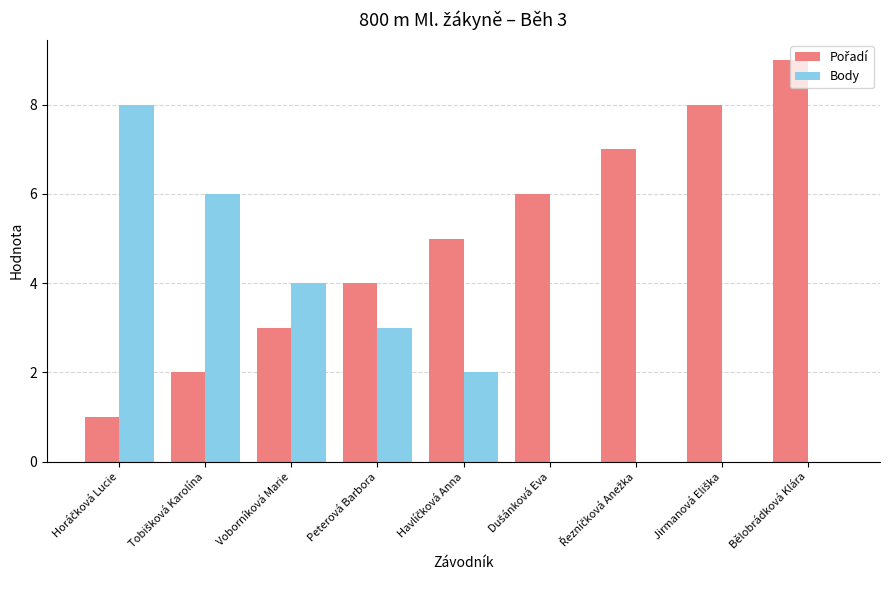

What is the total value across all series at Peterová Barbora?

7